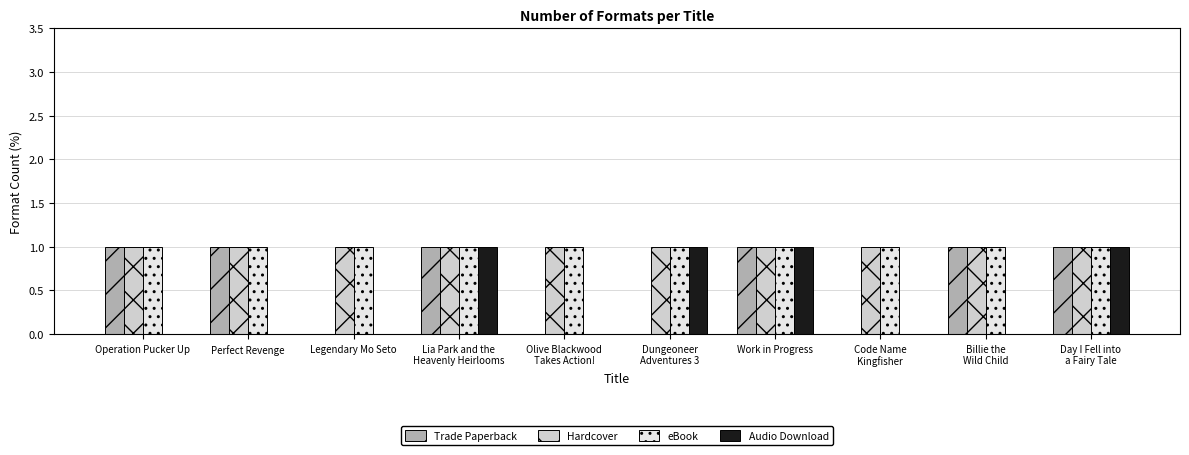

Reading left to right, list all the values displayed in this chart.

Trade Paperback: 1	1	0	1	0	0	1	0	1	1
Hardcover: 1	1	1	1	1	1	1	1	1	1
eBook: 1	1	1	1	1	1	1	1	1	1
Audio Download: 0	0	0	1	0	1	1	0	0	1